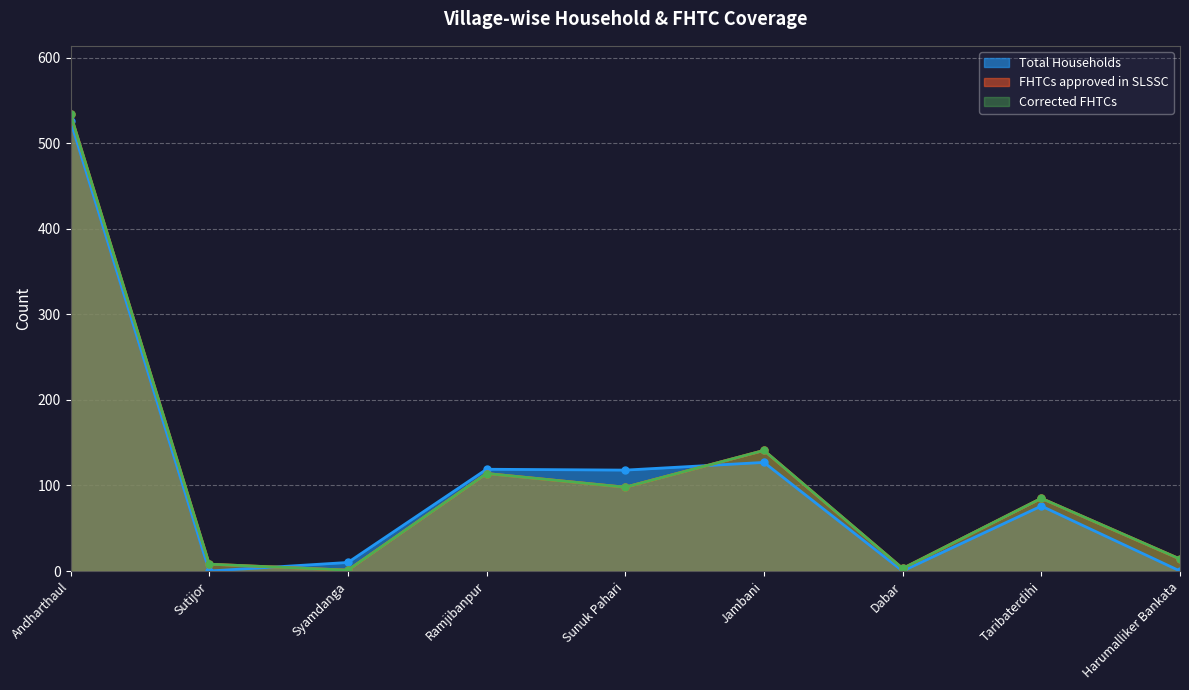

The FHTCs approved in SLSSC series shows 73 at Ramjibanpur. True or false?

False